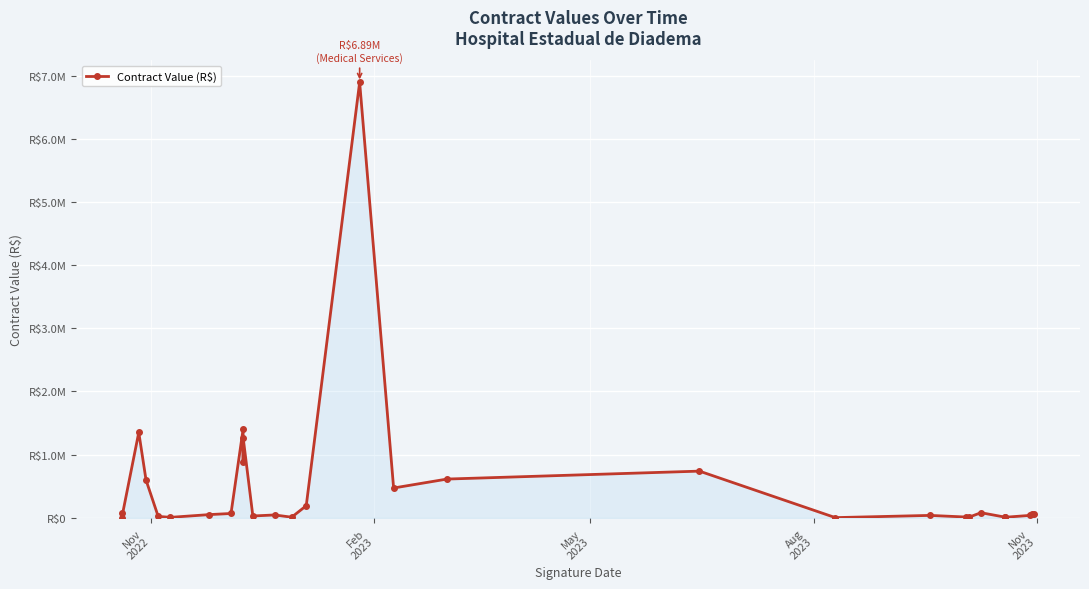

What is the maximum value shown in the chart?

6893760.0